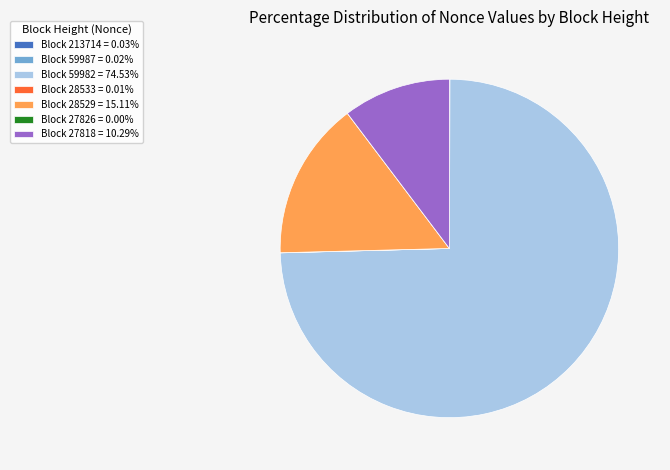

Is there any slice that represents more than half of the pie?

Yes